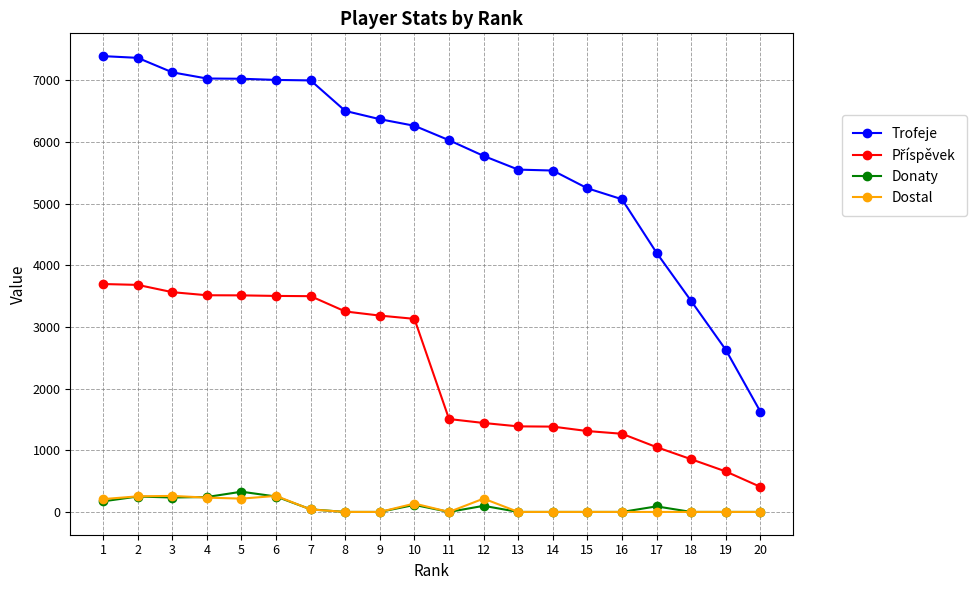

True or false: Dostal has more than 2 points higher than both neighbors.

True